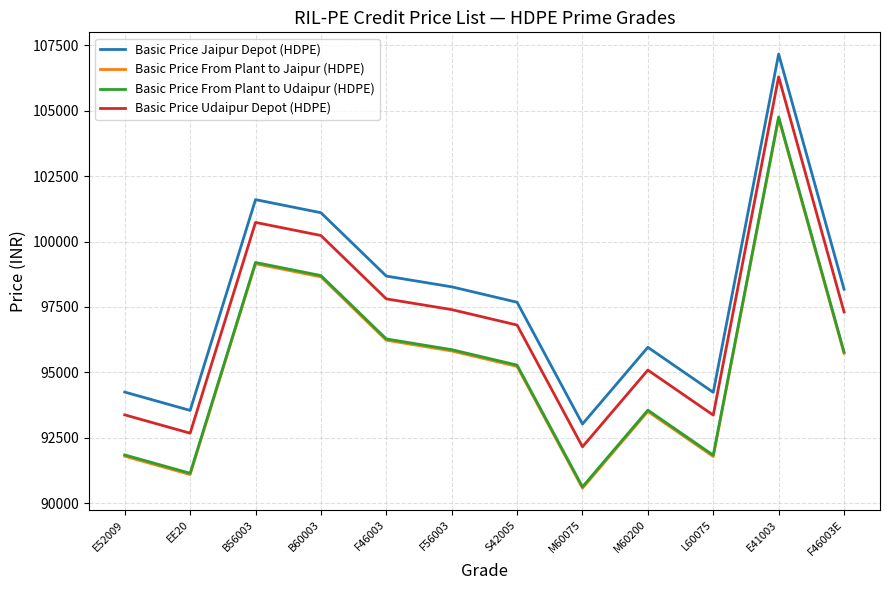

How many series are shown in this chart?

4